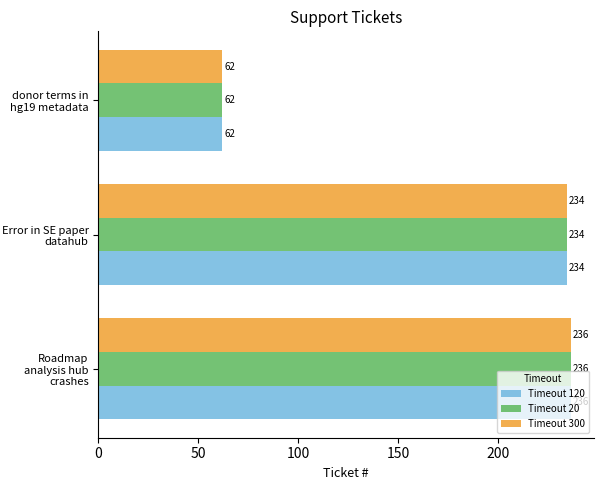

List the labels in order of Timeout 300 value, smallest first.

donor terms in hg19 metadata, Error in SE paper datahub, Roadmap analysis hub crashes